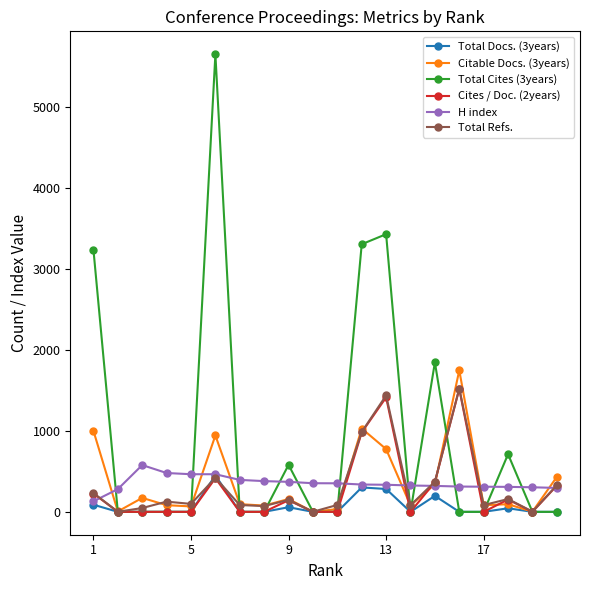

Which series has the largest total across all categories?

Total Cites (3years)